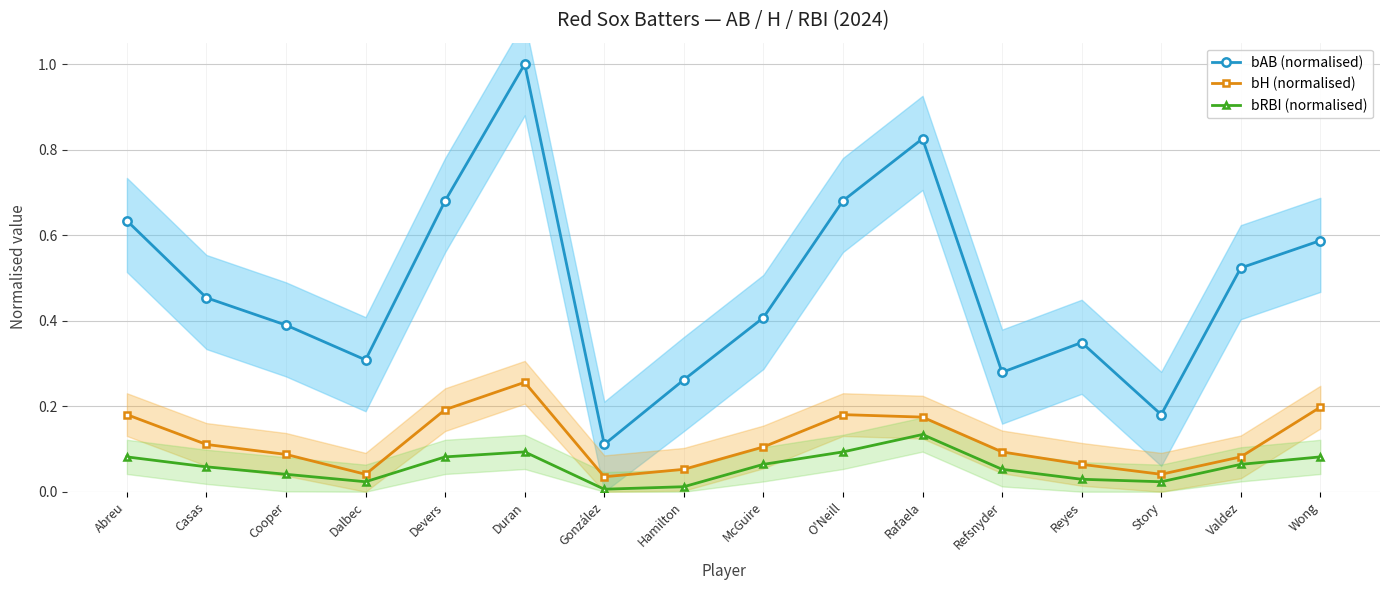

The bAB (normalised) series shows 1.0 at Abreu. True or false?

False